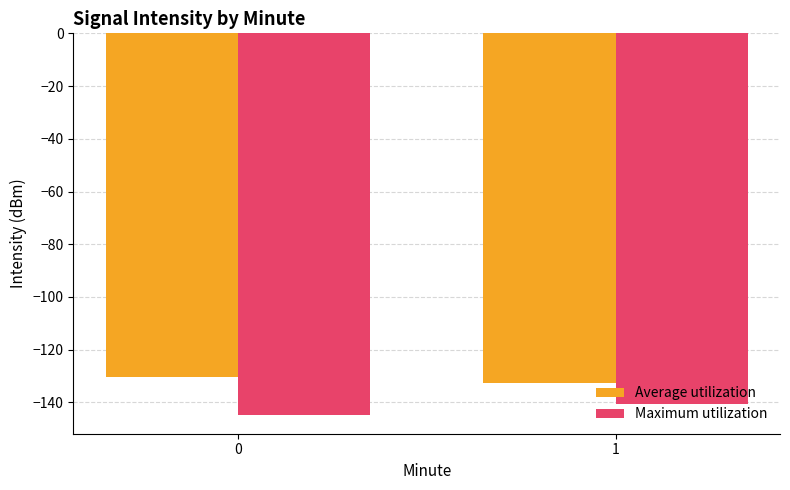

Which category has the highest value in the Maximum utilization series?

1